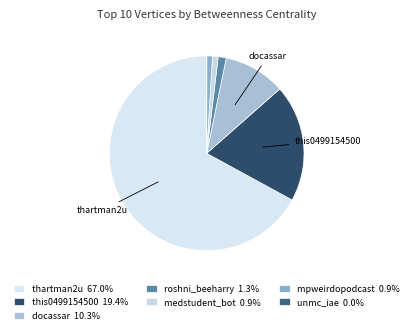

Rank the categories by value from lowest to highest.

unmc_iae, medstudent_bot, mpweirdopodcast, roshni_beeharry, docassar, this0499154500, thartman2u